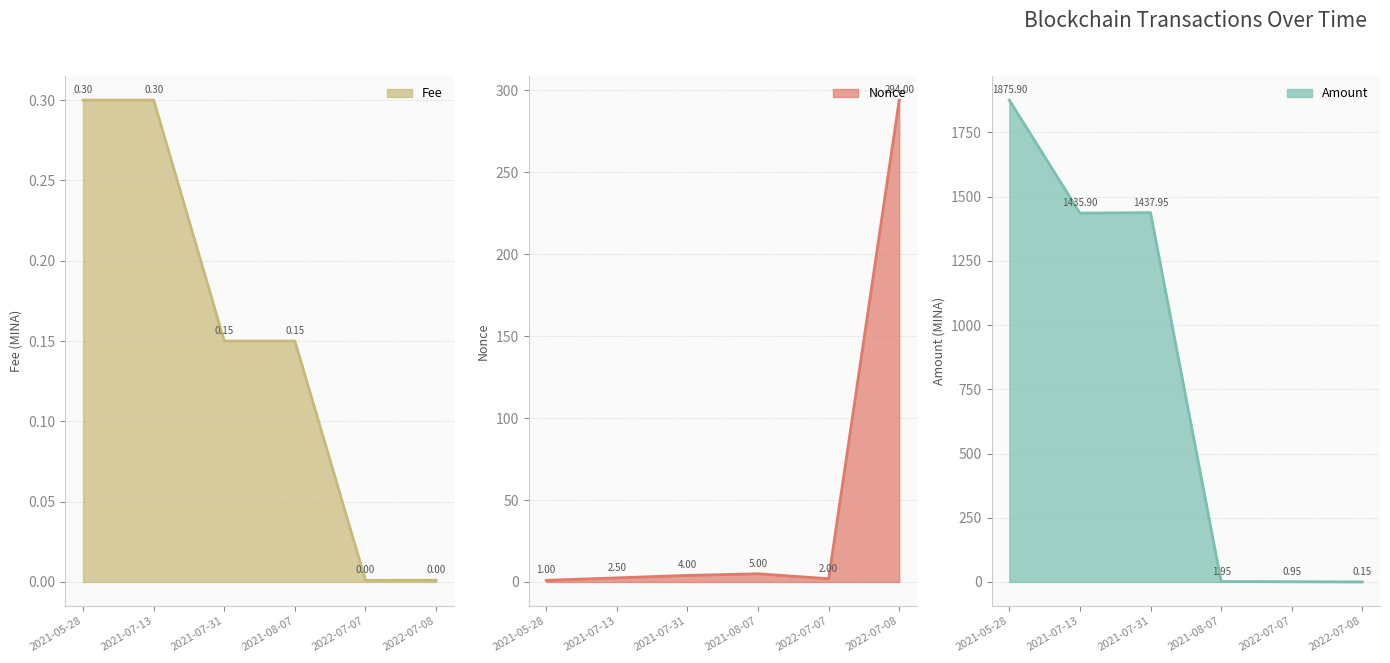

How many values in the Amount series exceed 1435?

3